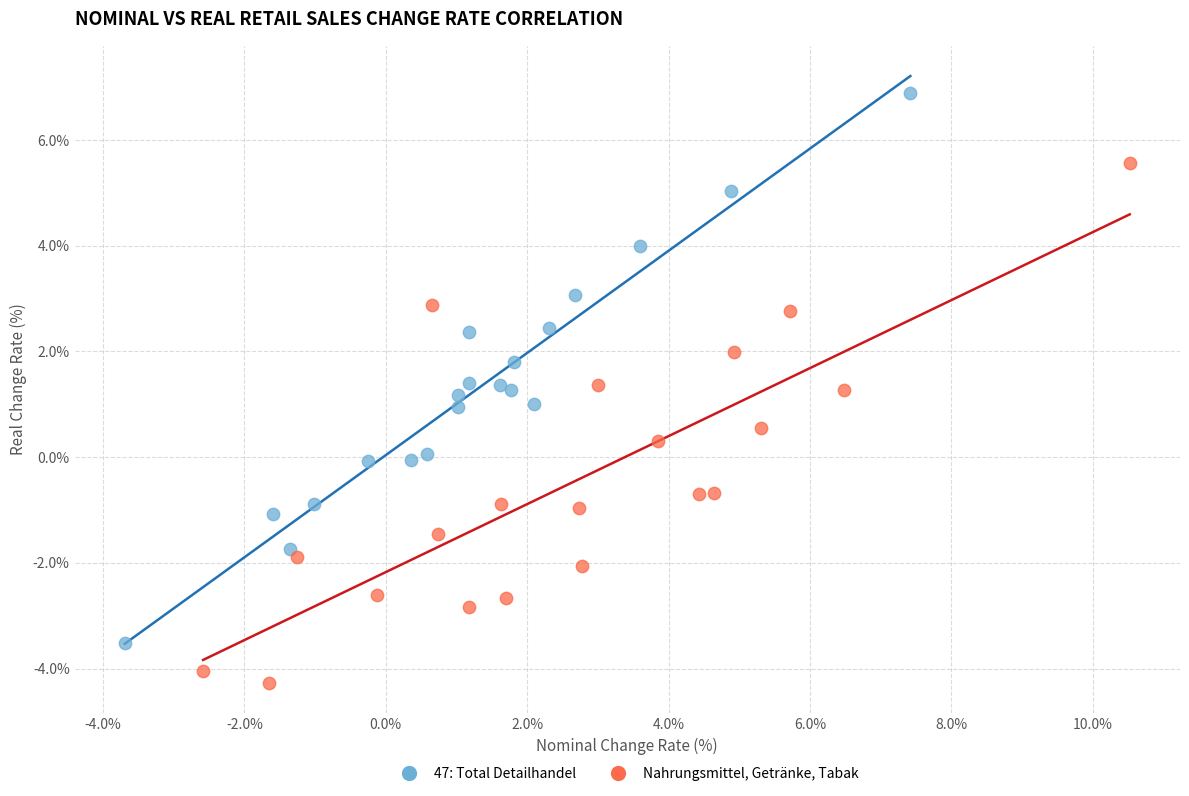

Which series reaches the minimum Y coordinate?

Nahrungsmittel, Getränke, Tabak